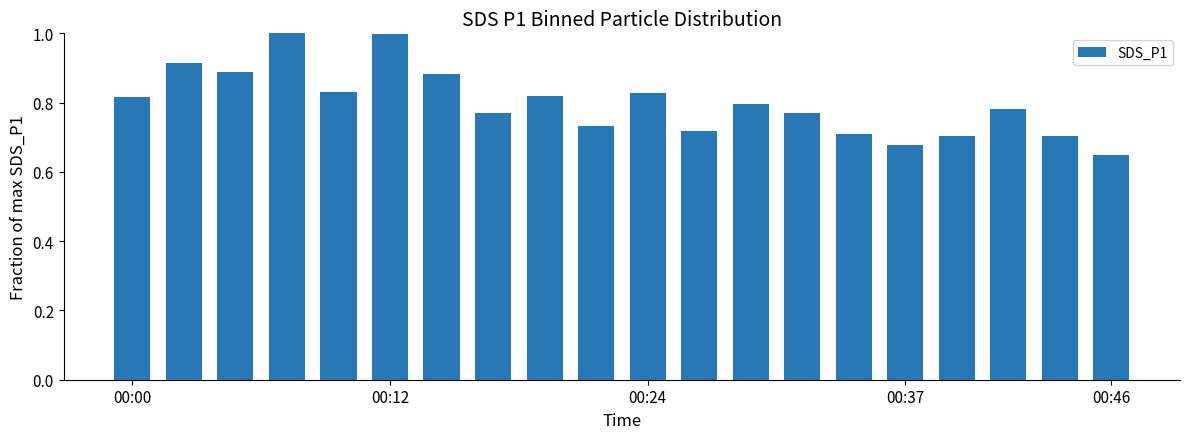

What is the sum of all values?

16.0